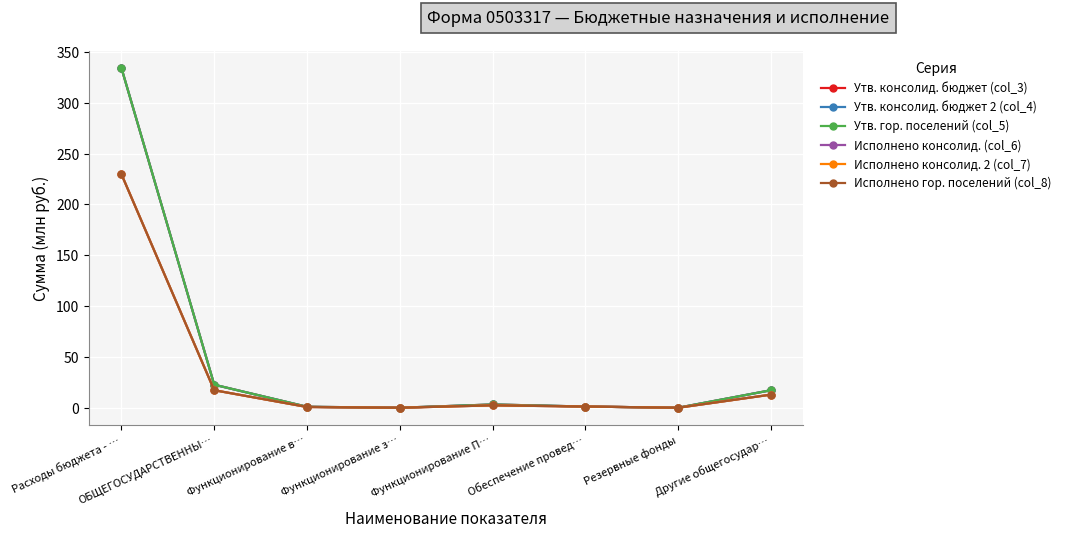

Which series changed the most between Функционирование в… and Резервные фонды?

Утв. консолид. бюджет (col_3)